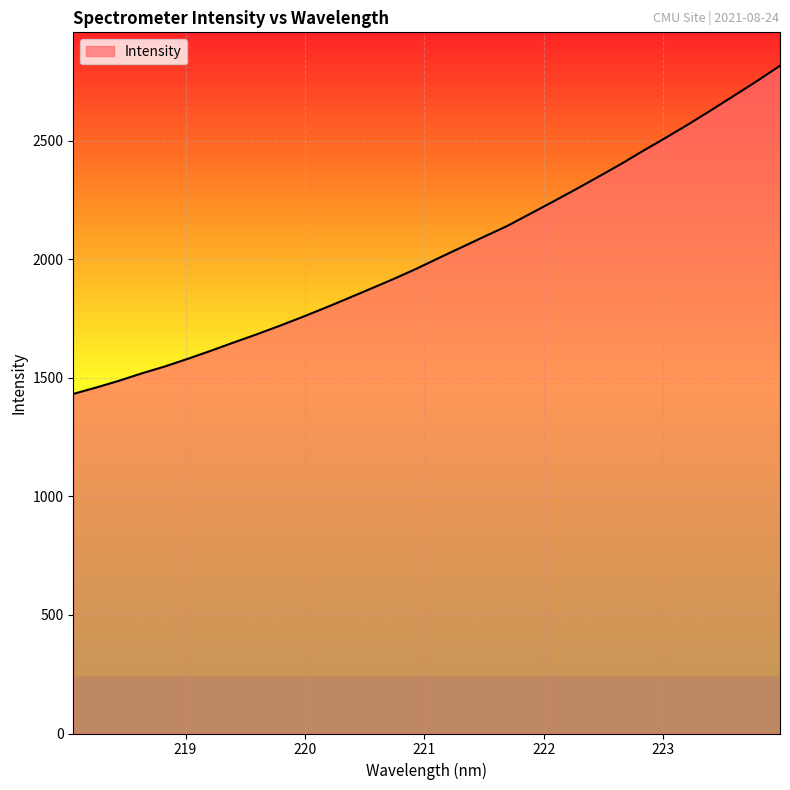

Reading left to right, transcribe all the data shown in this chart.

1432.0	1458.8	1487.3	1518.6	1547.3	1579.4	1612.9	1647.9	1681.9	1717.6	1754.7	1793.3	1833.4	1874.0	1915.0	1958.0	2004.1	2049.3	2094.4	2139.0	2189.9	2240.9	2293.1	2346.3	2400.4	2457.5	2513.2	2570.3	2629.8	2690.7	2751.9	2815.9